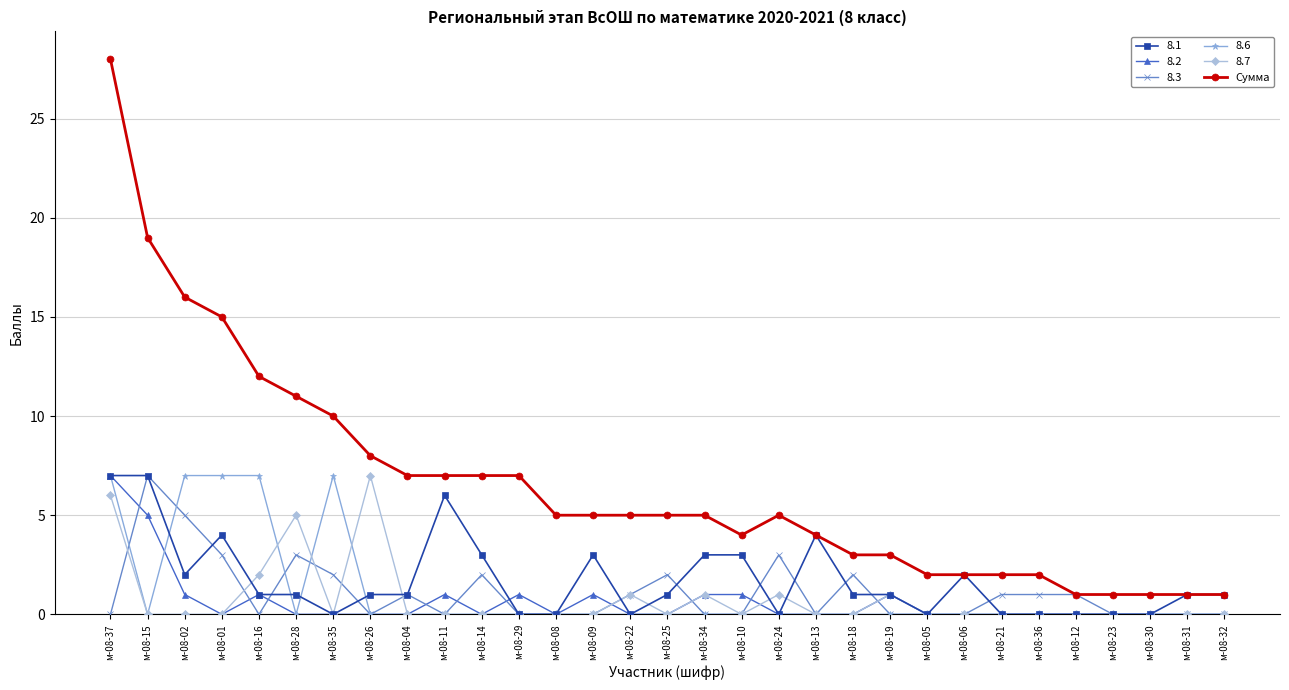

What is the maximum value shown in the chart?

28